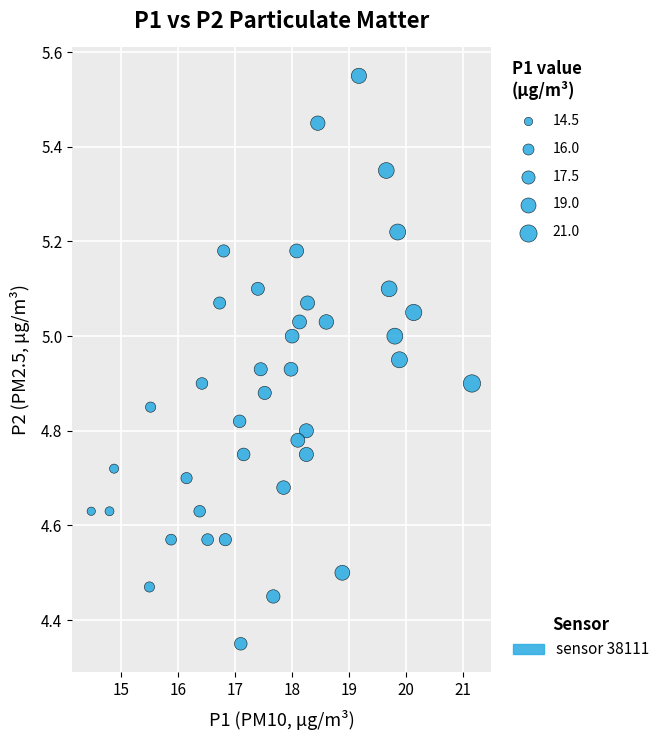

What is the range of Y values (max minus min)?

1.2